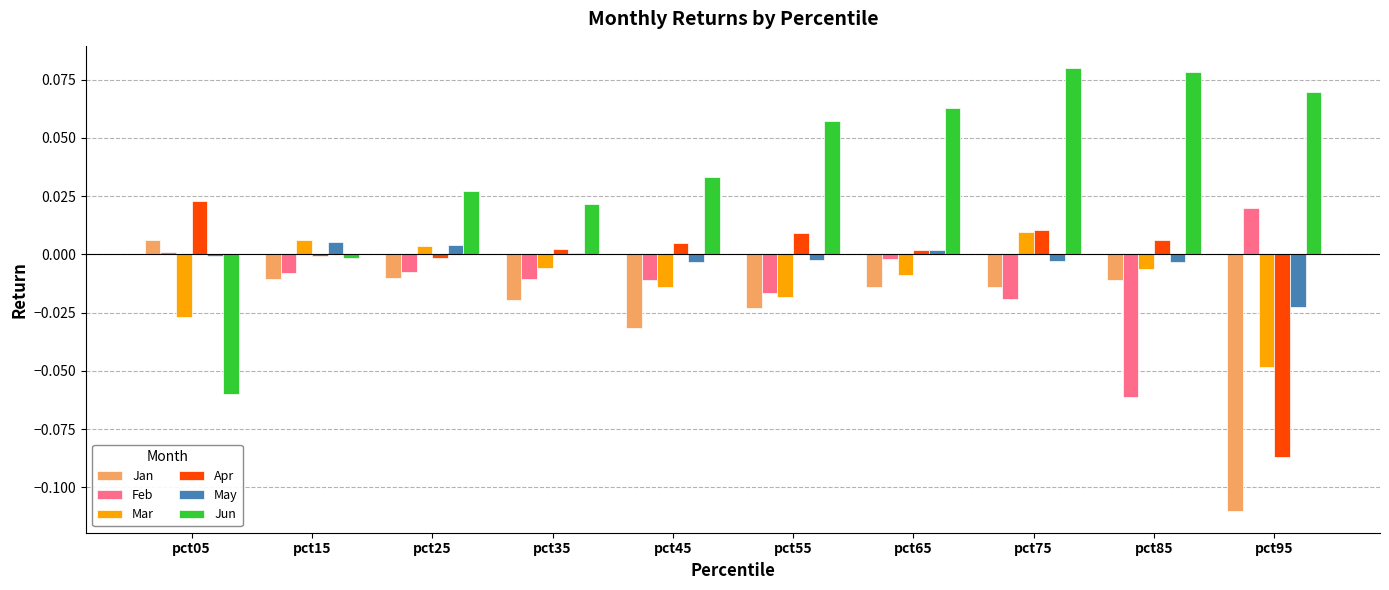

Between pct15 and pct55, which series saw the biggest shift?

Jun